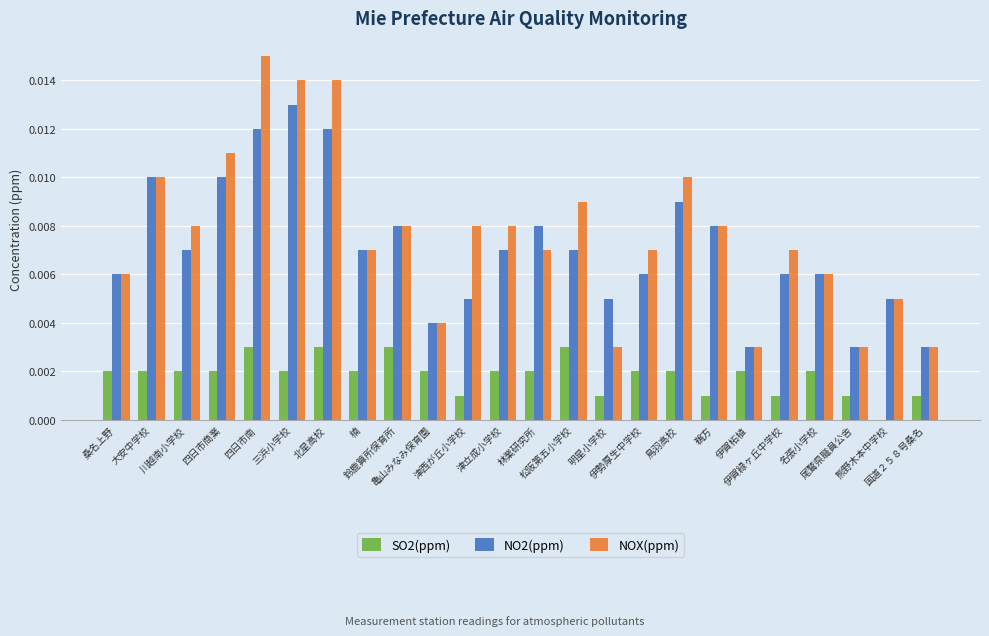

Rank the categories by NOX(ppm) value from lowest to highest.

明星小学校, 伊賀柘植, 尾鷲県職員公舎, 国道２５８号桑名, 亀山みなみ保育園, 熊野木本中学校, 桑名上野, 名張小学校, 楠, 林業研究所, 伊勢厚生中学校, 伊賀緑ヶ丘中学校, 川越南小学校, 鈴鹿算所保育所, 津西が丘小学校, 津立成小学校, 鵜方, 松阪第五小学校, 大安中学校, 鳥羽高校, 四日市商業, 三浜小学校, 北星高校, 四日市南